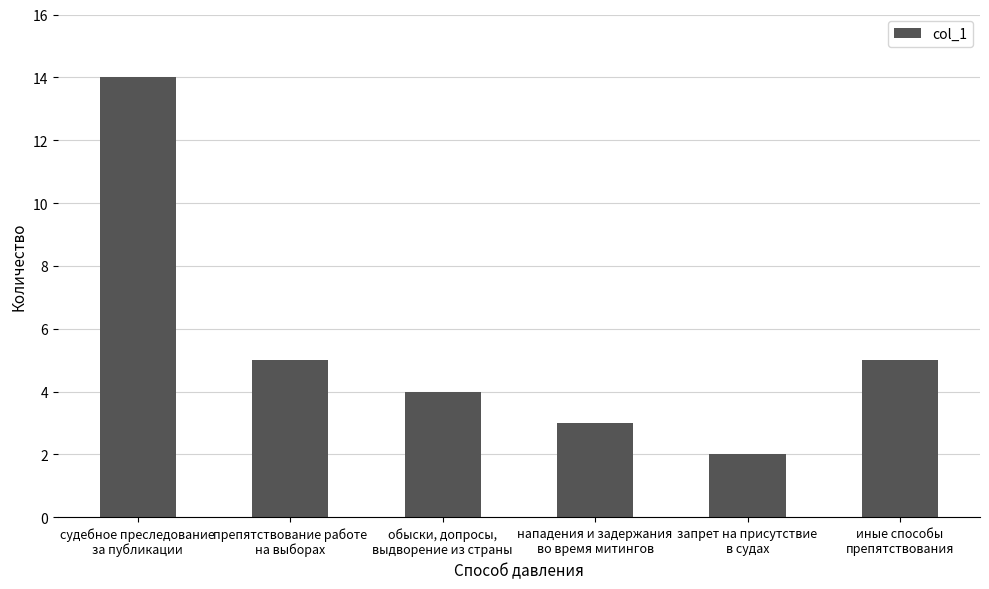

The value at запрет на присутствие
в судах is 1. True or false?

False